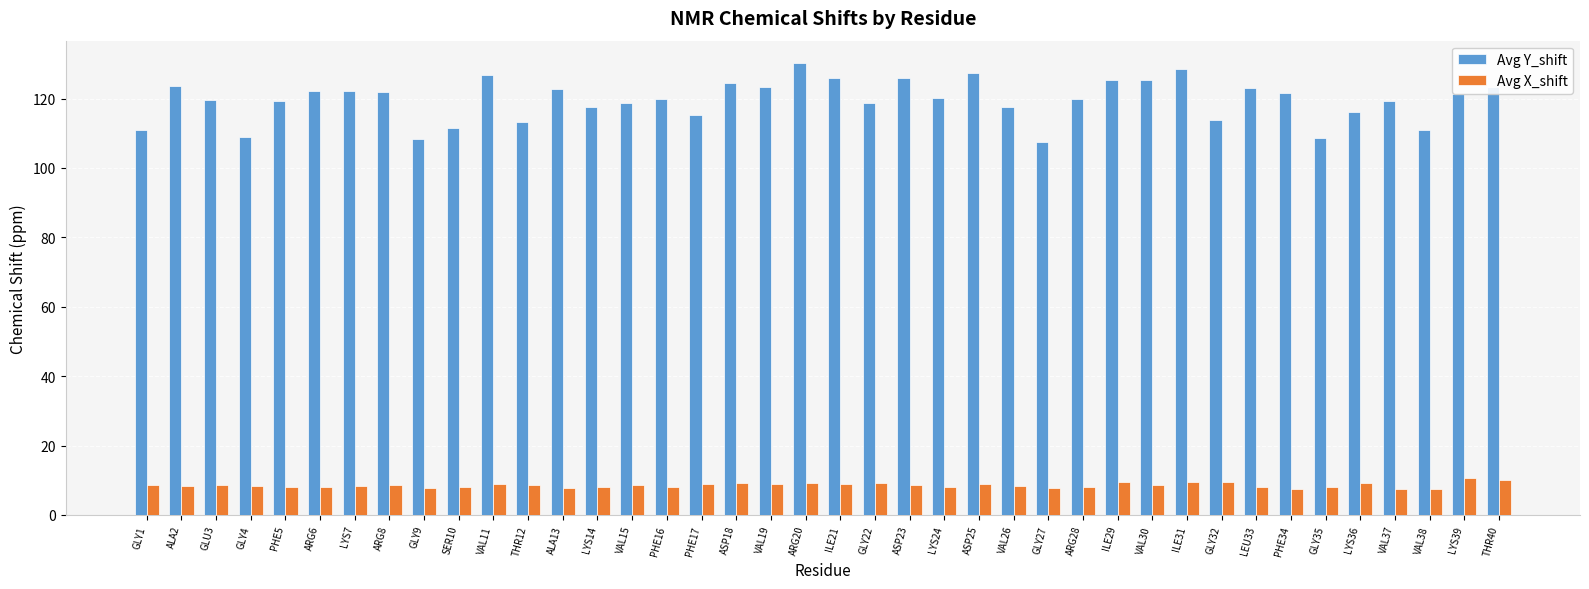

The Avg Y_shift series shows 122.1 at LYS7. True or false?

True